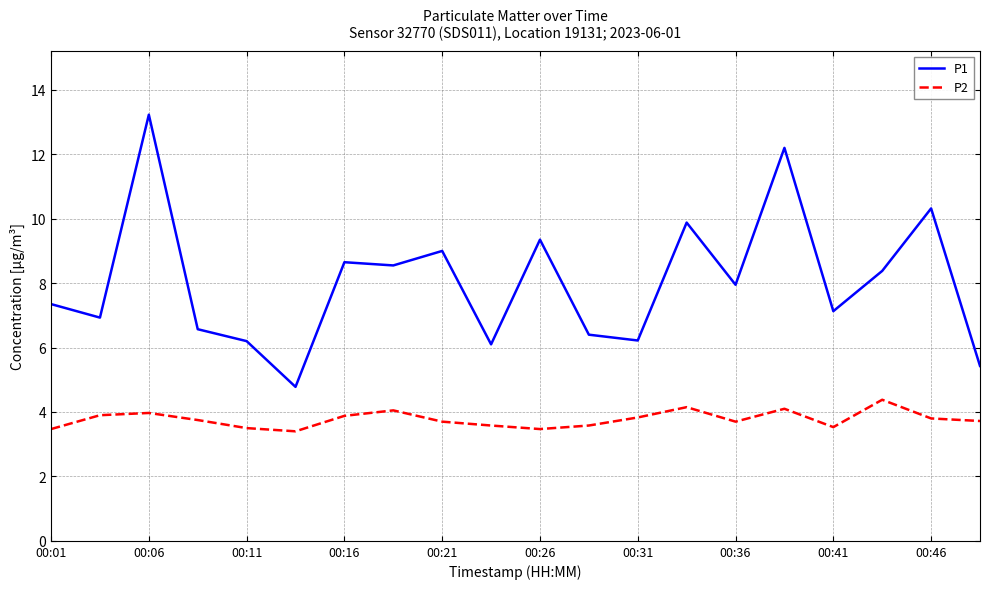

Rank the series by their average value, from lowest to highest.

P2, P1